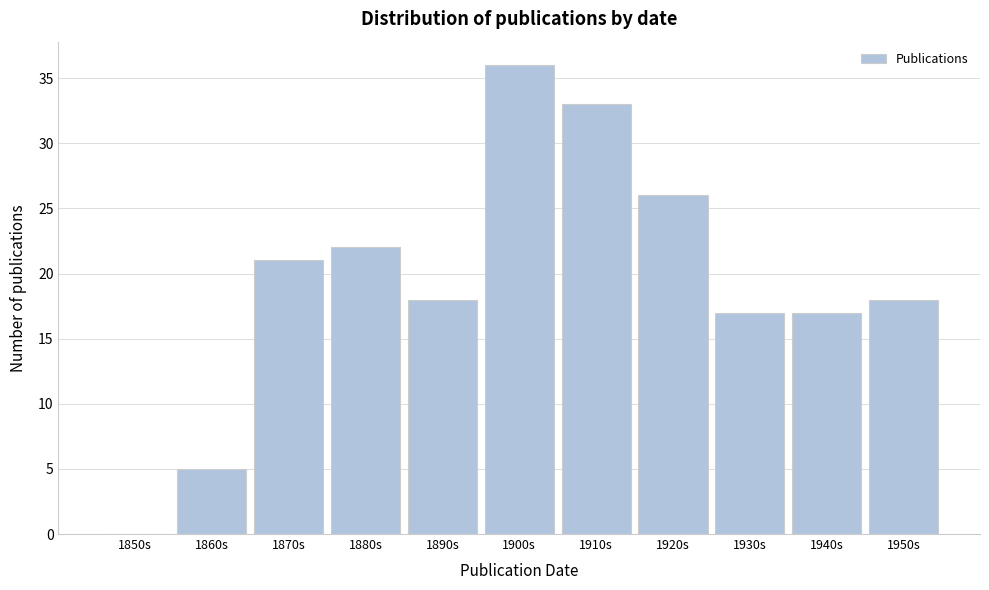

Reading left to right, extract all data points from this chart.

1850s=0	1860s=5	1870s=21	1880s=22	1890s=18	1900s=36	1910s=33	1920s=26	1930s=17	1940s=17	1950s=18